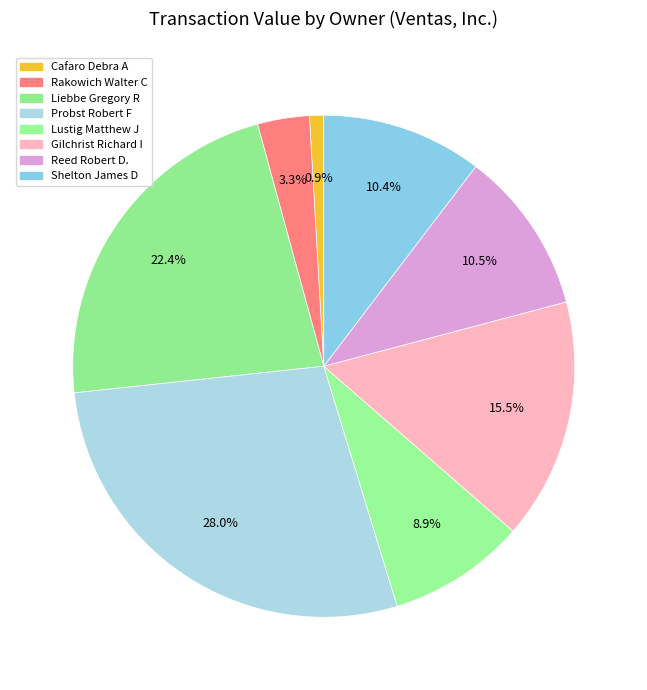

Combined, what portion of the pie is Lustig Matthew J and Reed Robert D.?

19.4%